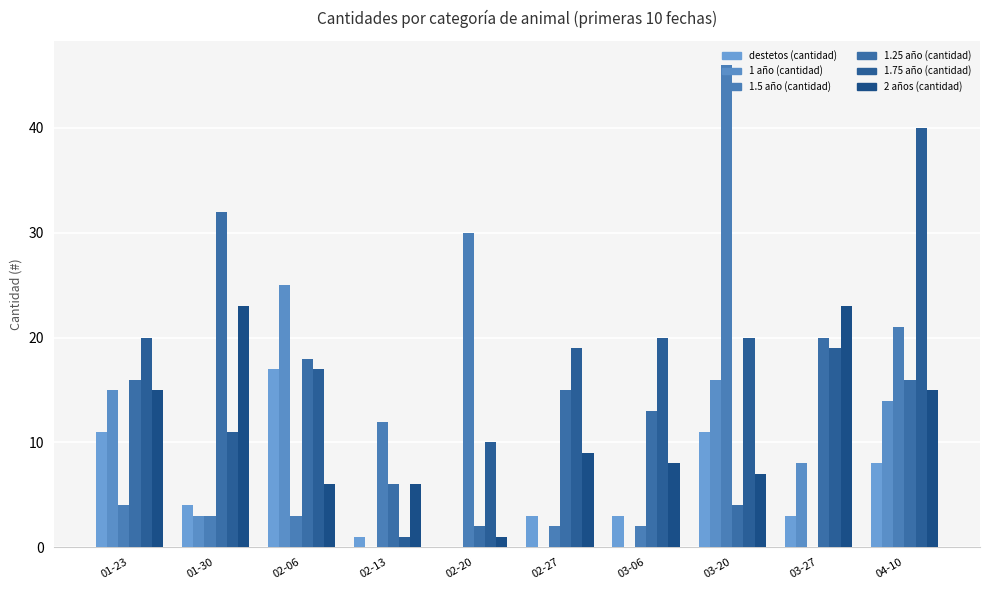

Are the bars horizontal?

No